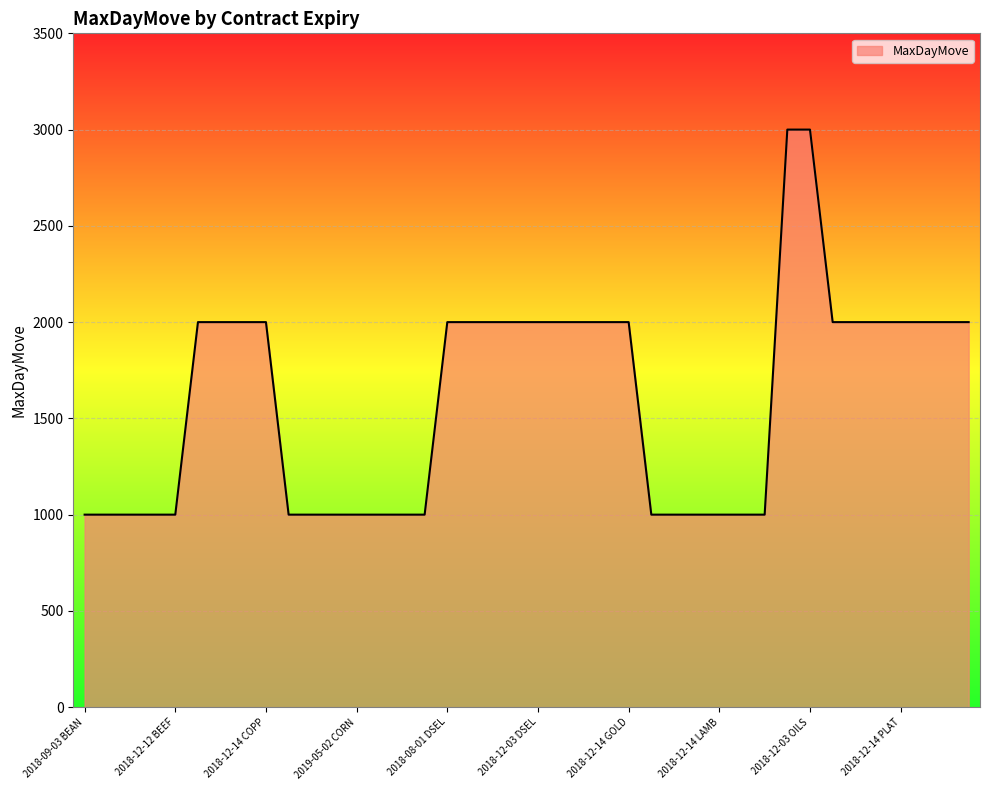

What is the greatest value displayed?

3000